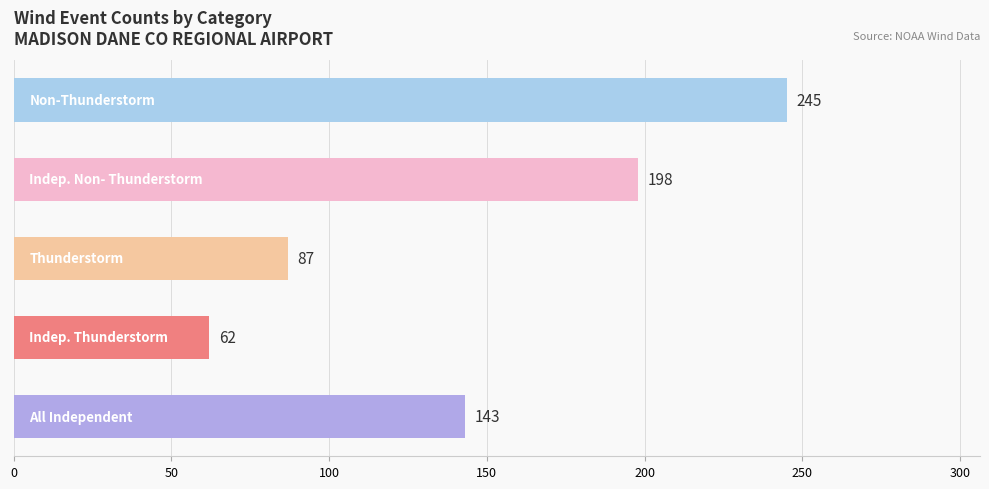

What is the sum of all values?

735